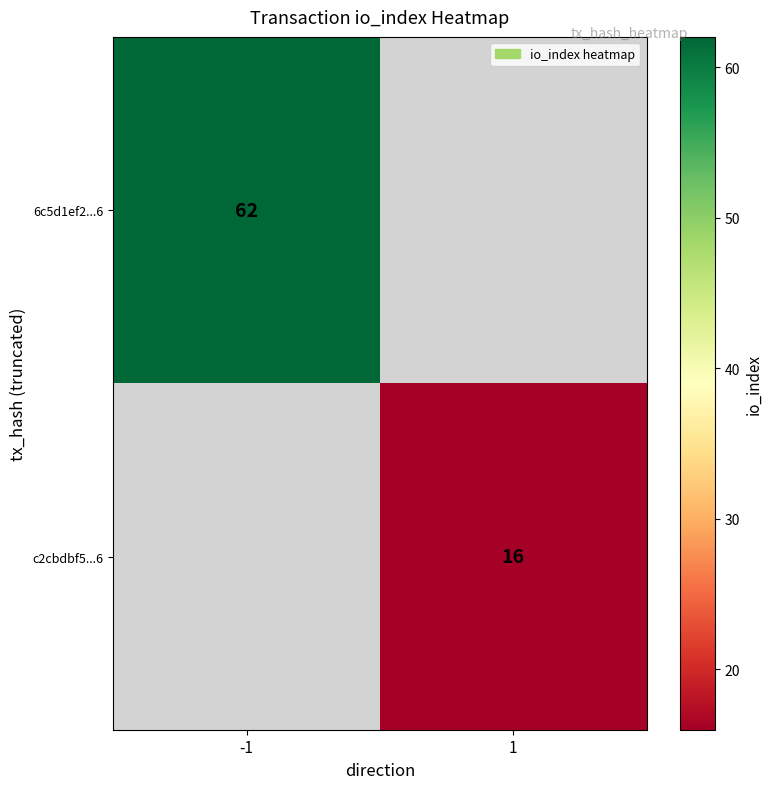

The value of 6c5d1ef2...6 at -1 is 27. True or false?

False